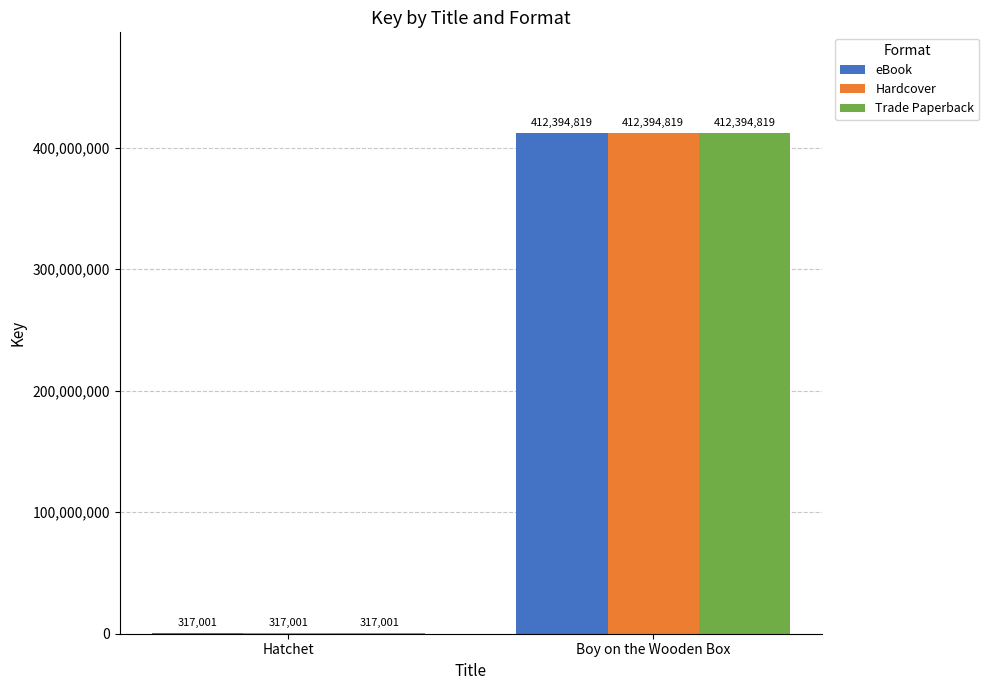

Count the number of data series in this chart.

3